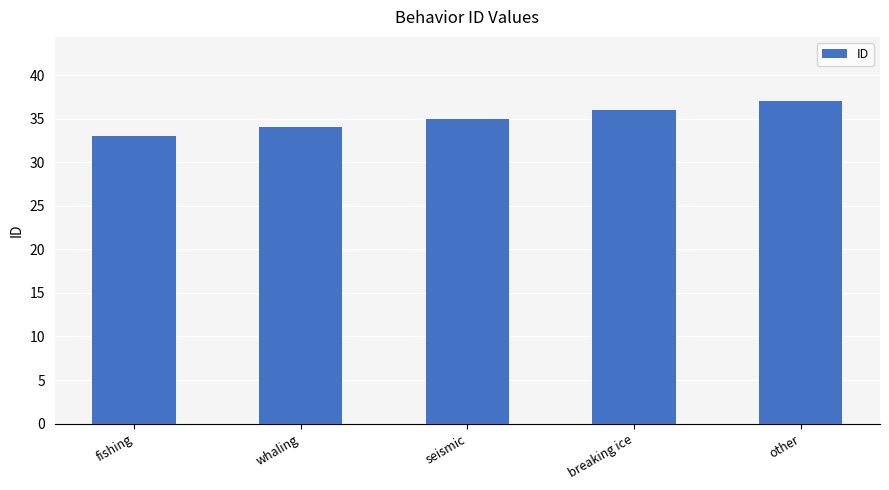

What is the label of the 2nd bar from the right?

breaking ice